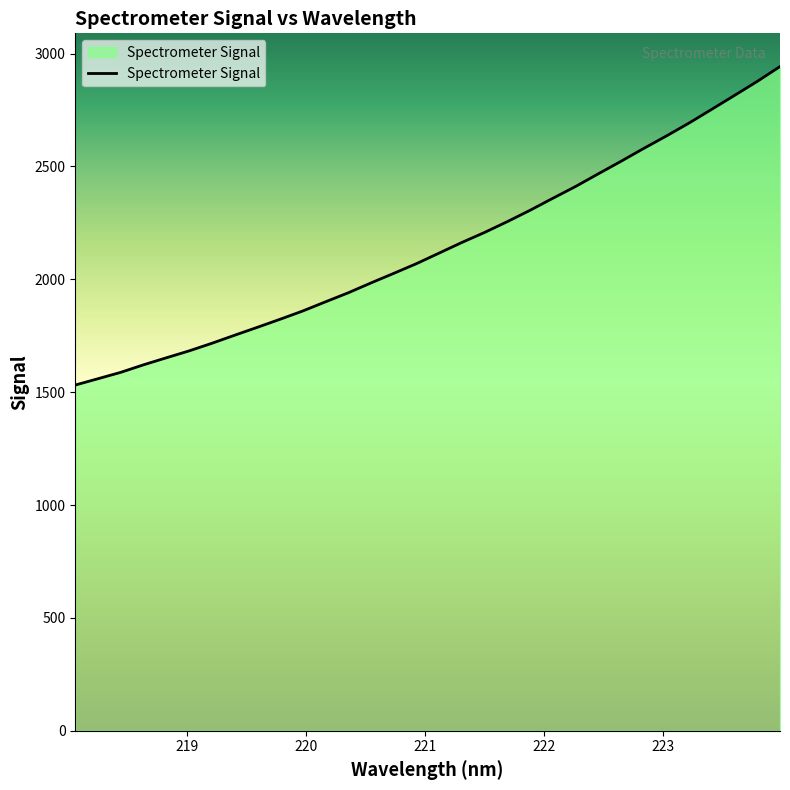

What is the difference between the maximum and minimum values?

1411.1